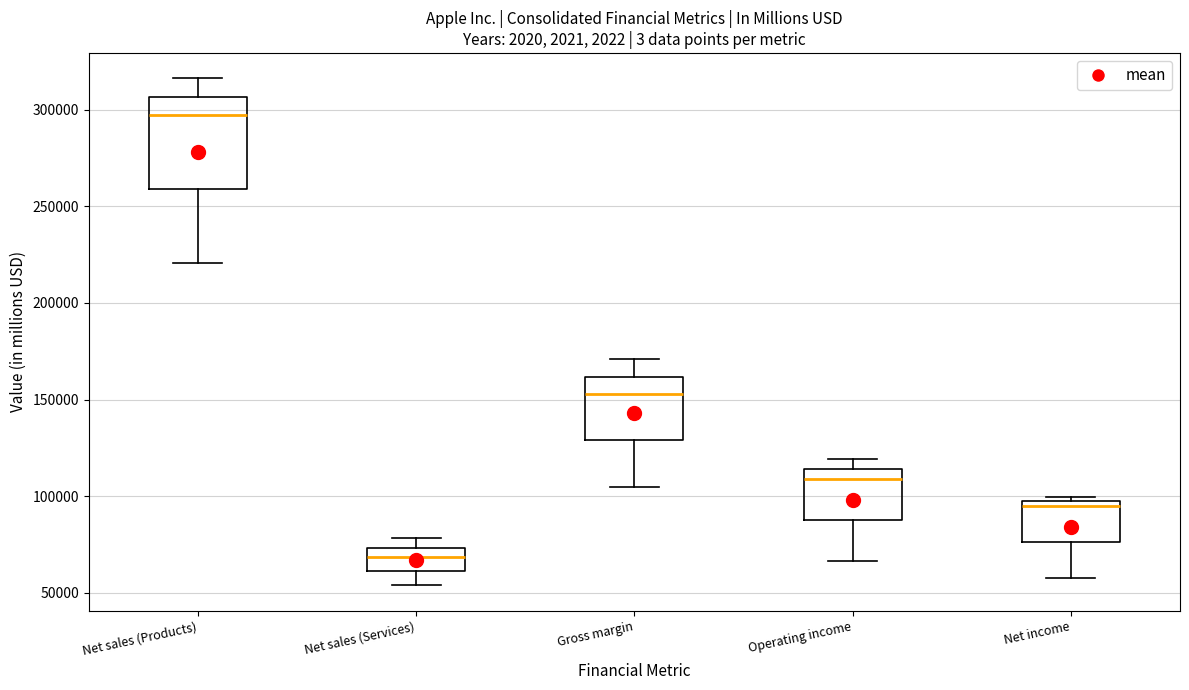

Comparing the boxes themselves (not the whiskers), which one is the tallest?

Net sales (Products)